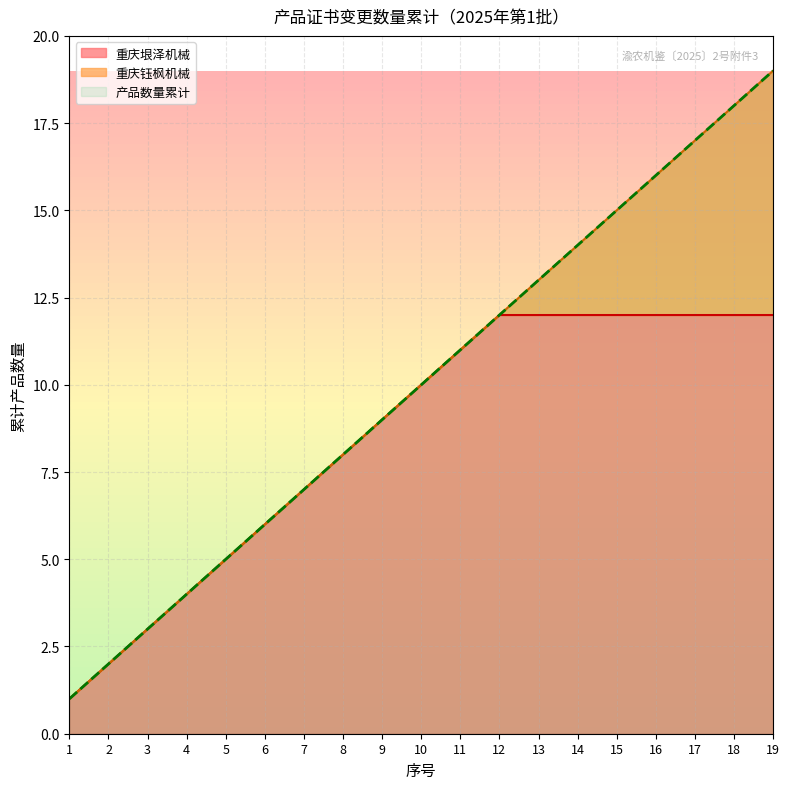

What is the sum of the 重庆垠泽机械 values at 13 and 2?

14